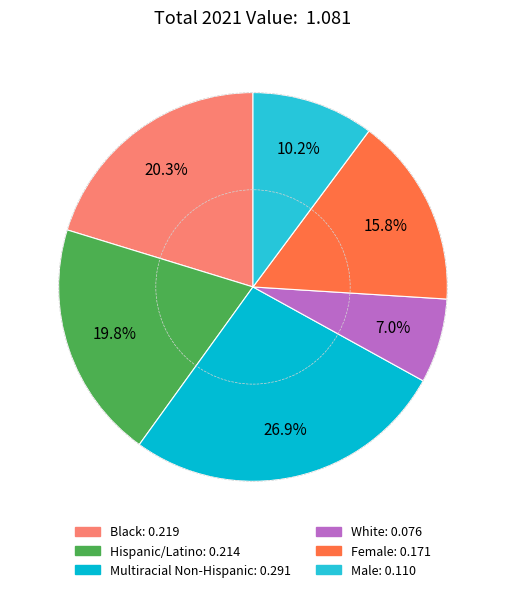

Which category has the smallest portion of the pie?

White